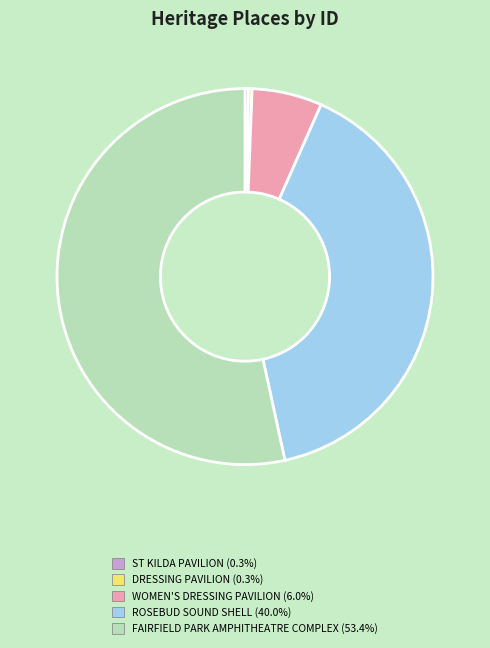

Is ST KILDA PAVILION the majority of the pie?

No